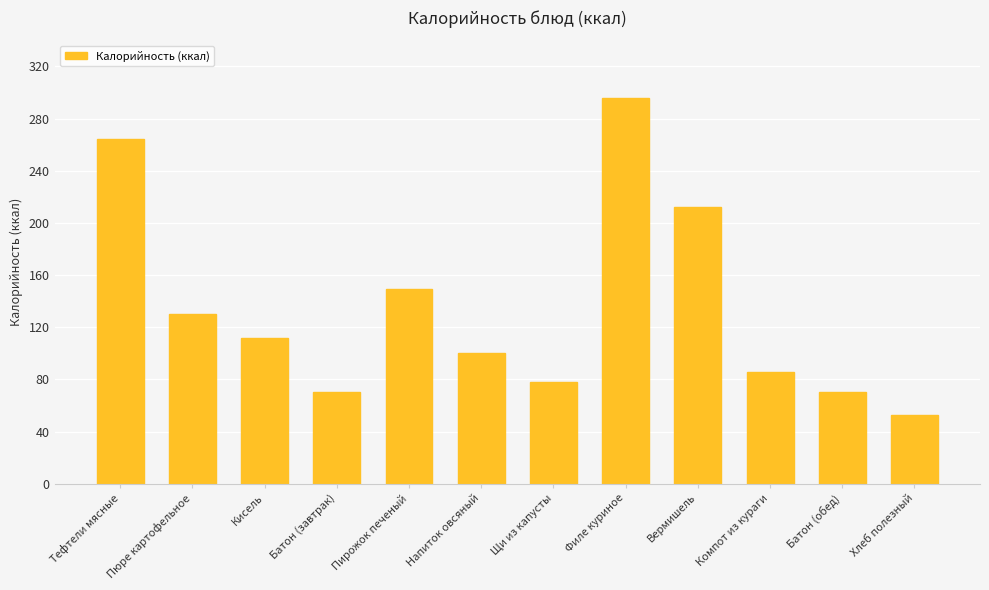

Reading right to left, extract all data points from this chart.

Хлеб полезный=53	Батон (обед)=70	Компот из кураги=86	Вермишель=212	Филе куриное=296	Щи из капусты=78	Напиток овсяный=100	Пирожок печеный=149	Батон (завтрак)=70	Кисель=112	Пюре картофельное=130	Тефтели мясные=264